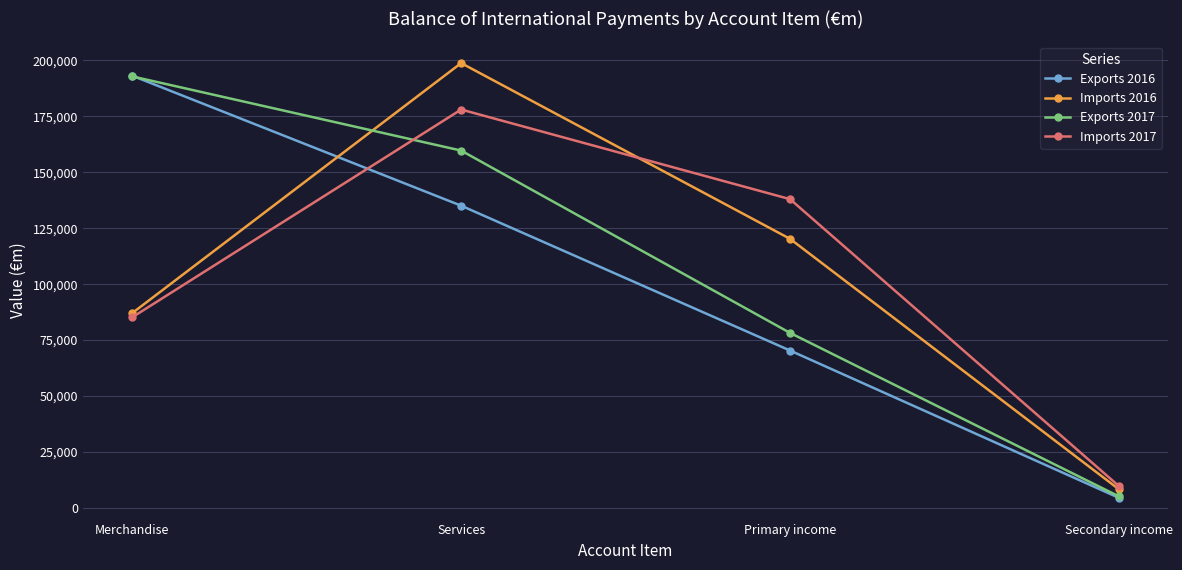

Read the Exports 2016 value at Secondary income.

4504